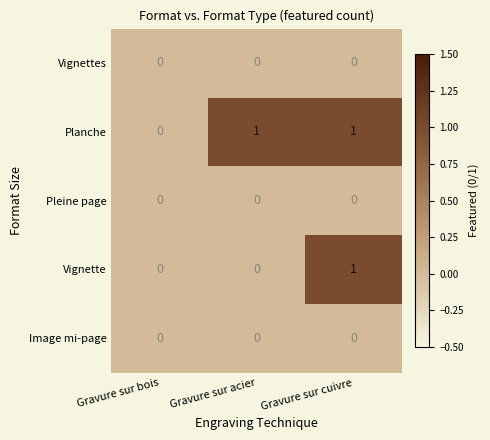

Reading left to right, list all the values displayed in this chart.

Vignettes: 0	0	0
Planche: 0	1	1
Pleine page: 0	0	0
Vignette: 0	0	1
Image mi-page: 0	0	0